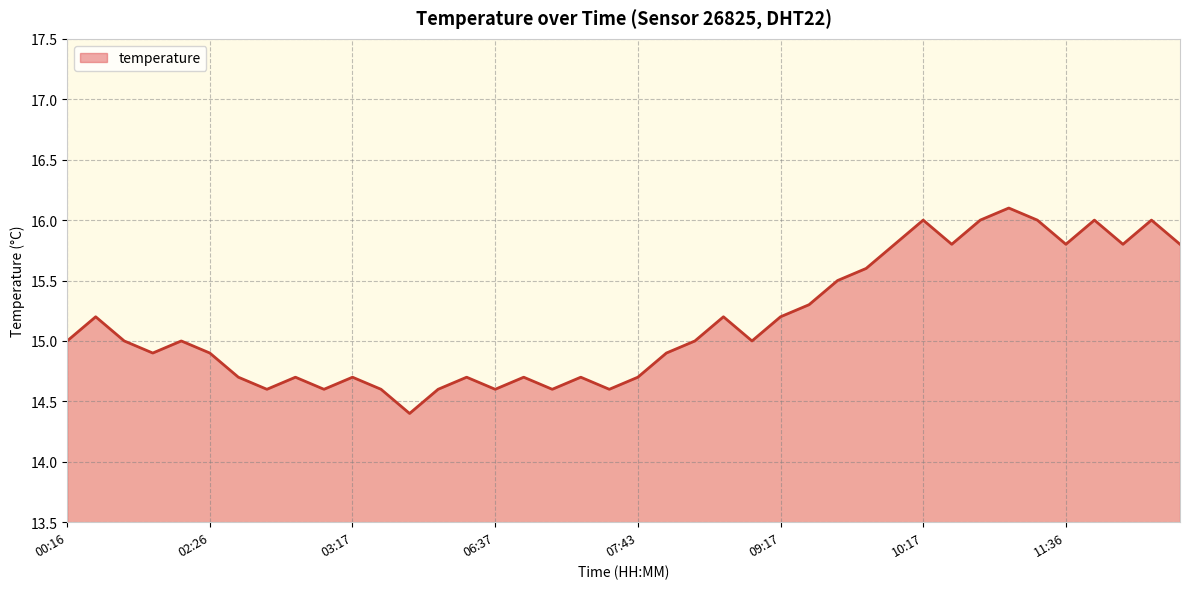

What is the difference between the maximum and minimum values?

1.7